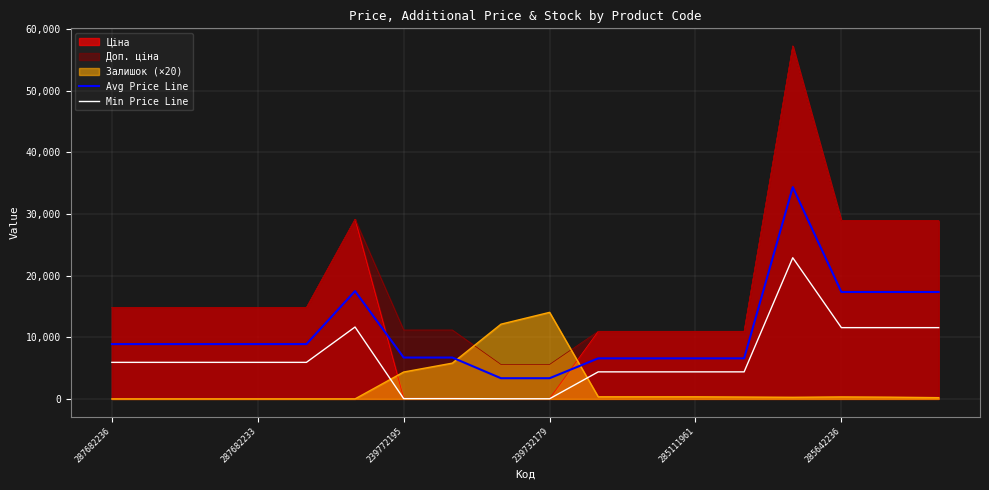

How many series are shown in this chart?

5